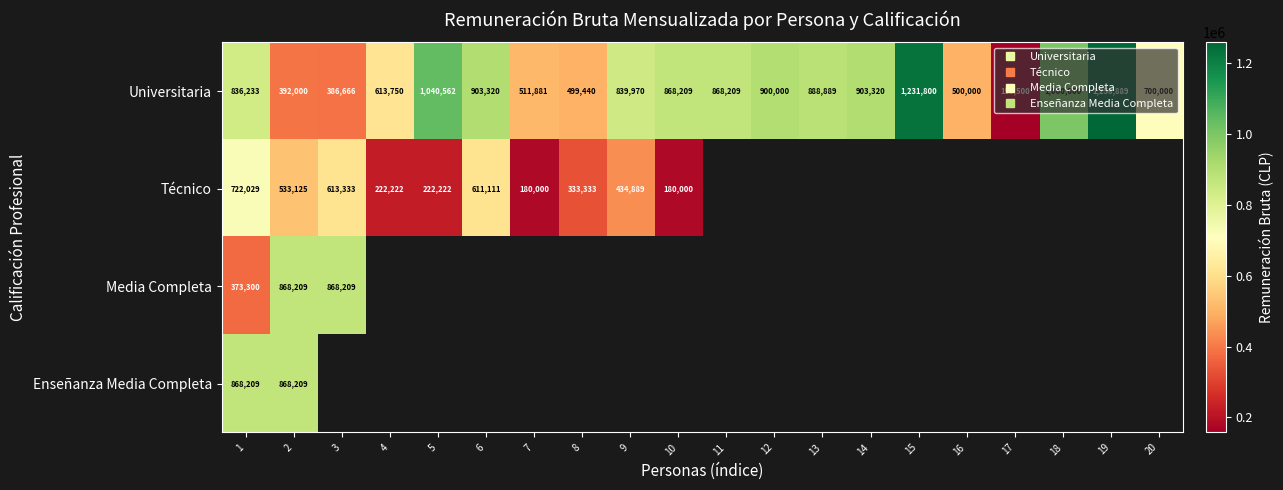

Is the value of Universitaria at 3 greater than the value of Media Completa at 19?

No